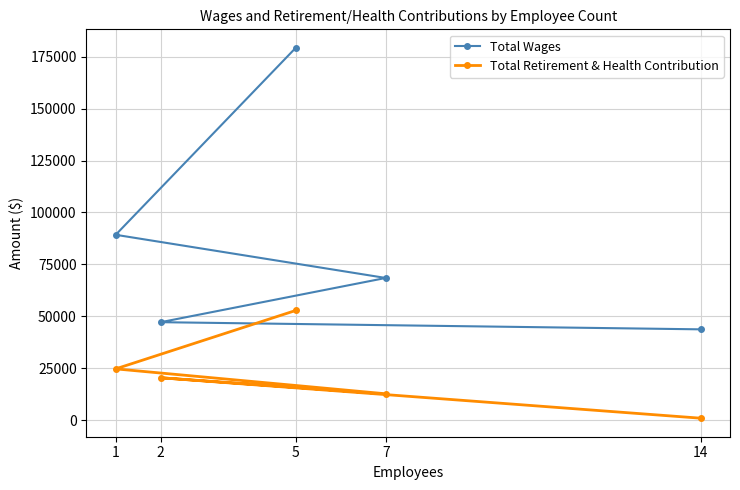

What is the difference between the maximum and minimum values in the Total Wages series?

135545